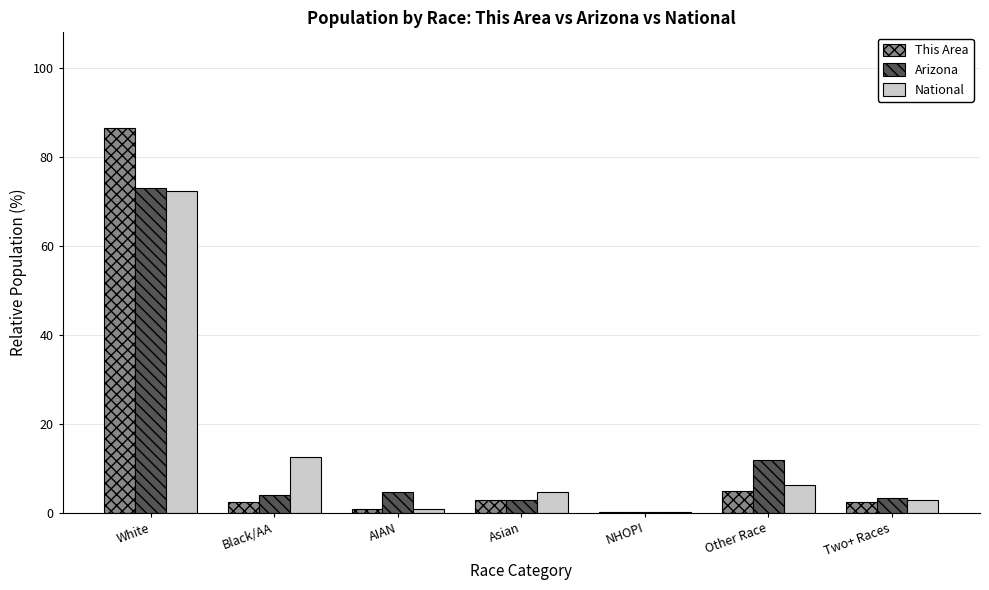

At which label does National reach its peak?

White